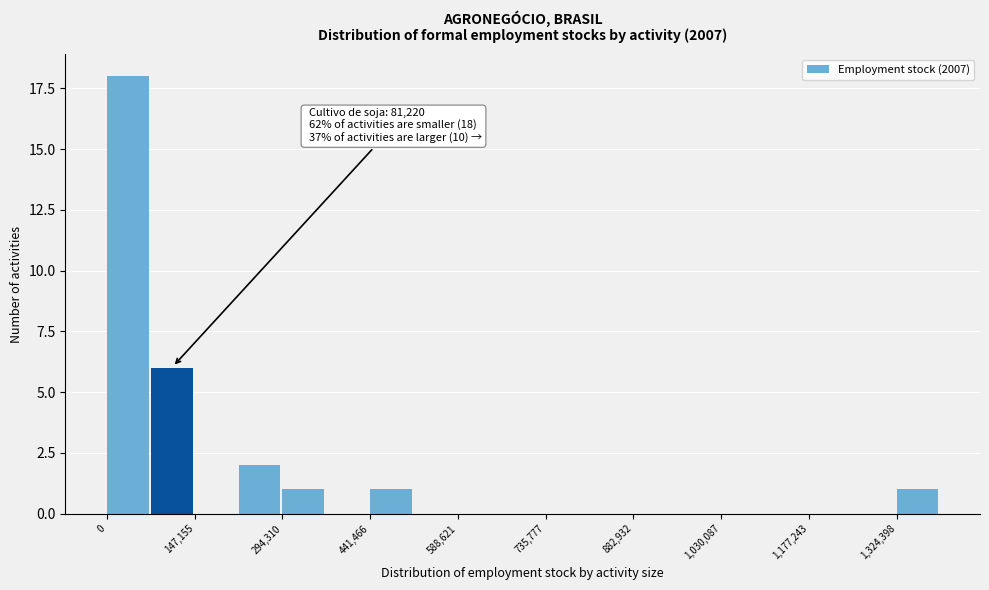

Read against the x-axis, roughly where is the centre of the tallest bar?

40000